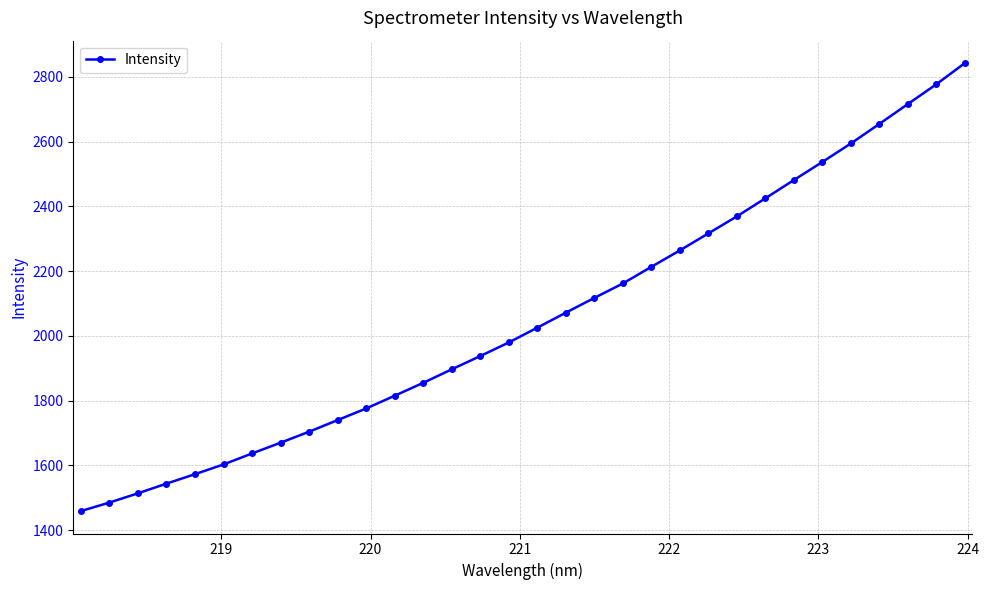

What is the minimum value shown in the chart?

1459.1